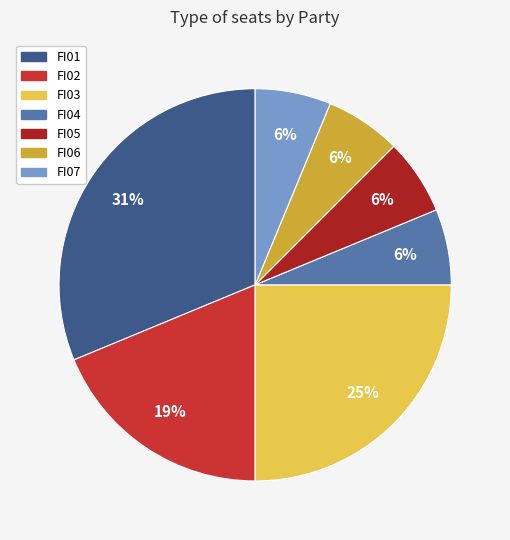

Does any single category account for the majority?

No